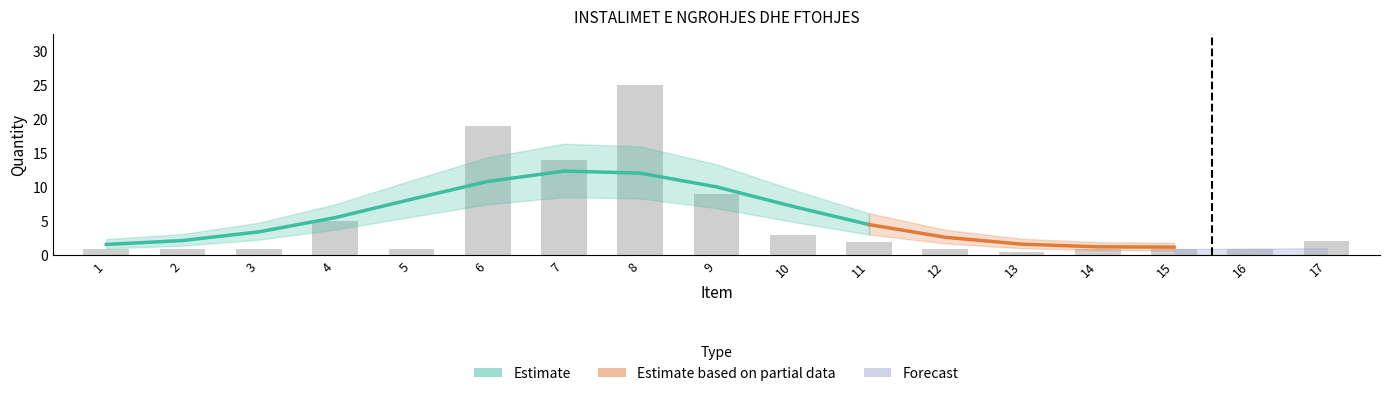

What is the difference between the values at 3 and 8?

24.0